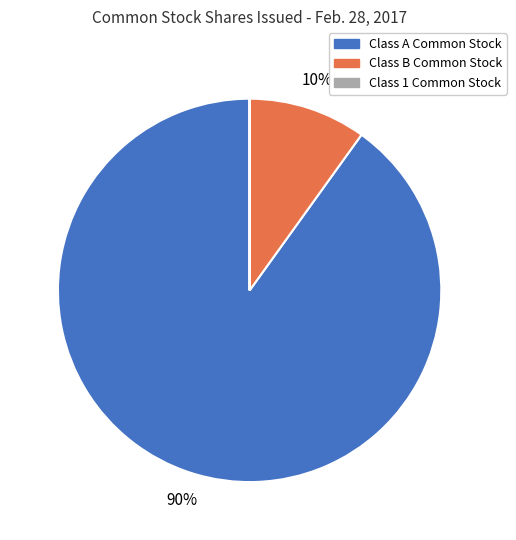

To the nearest percent, what portion does Class B Common Stock represent?

10%